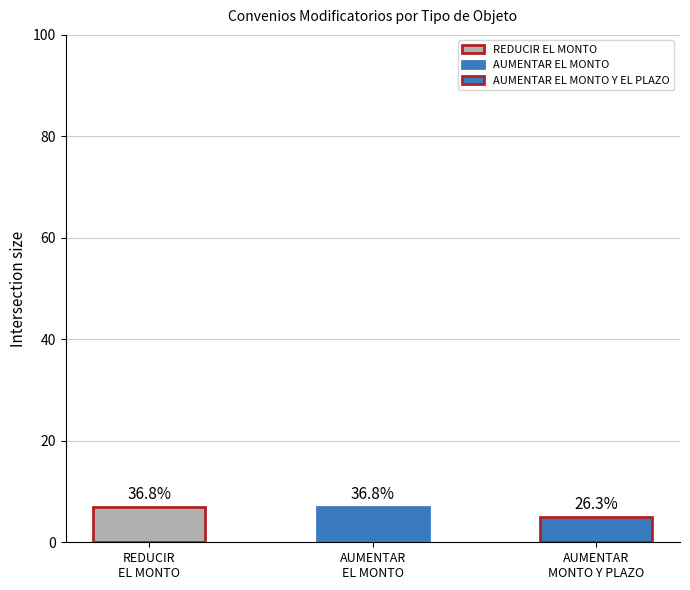

True or false: the data shows 7 at AUMENTAR EL MONTO.

True